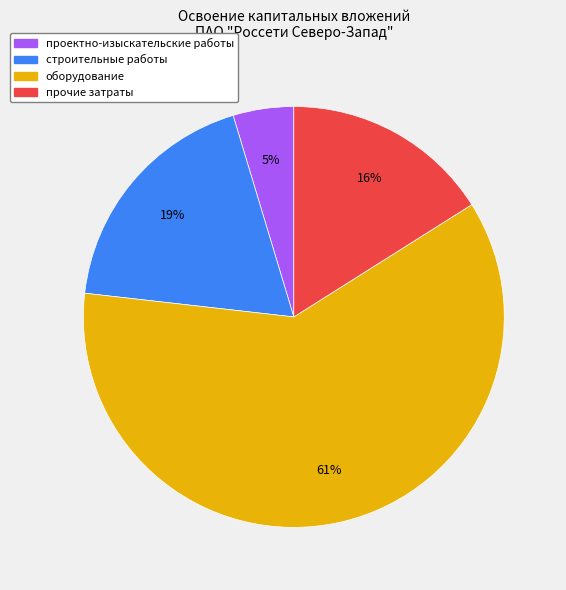

Is оборудование the majority of the pie?

Yes